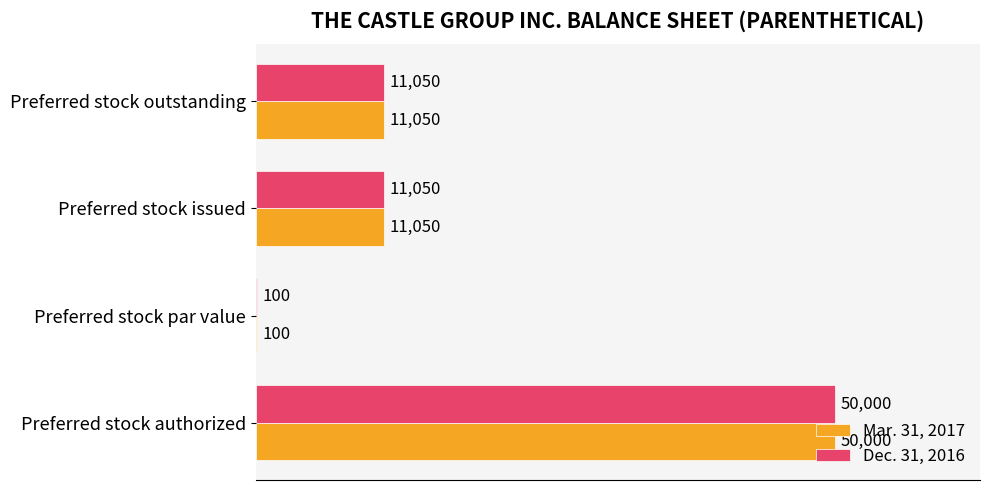

Which category has the highest value in the Mar. 31, 2017 series?

Preferred stock authorized